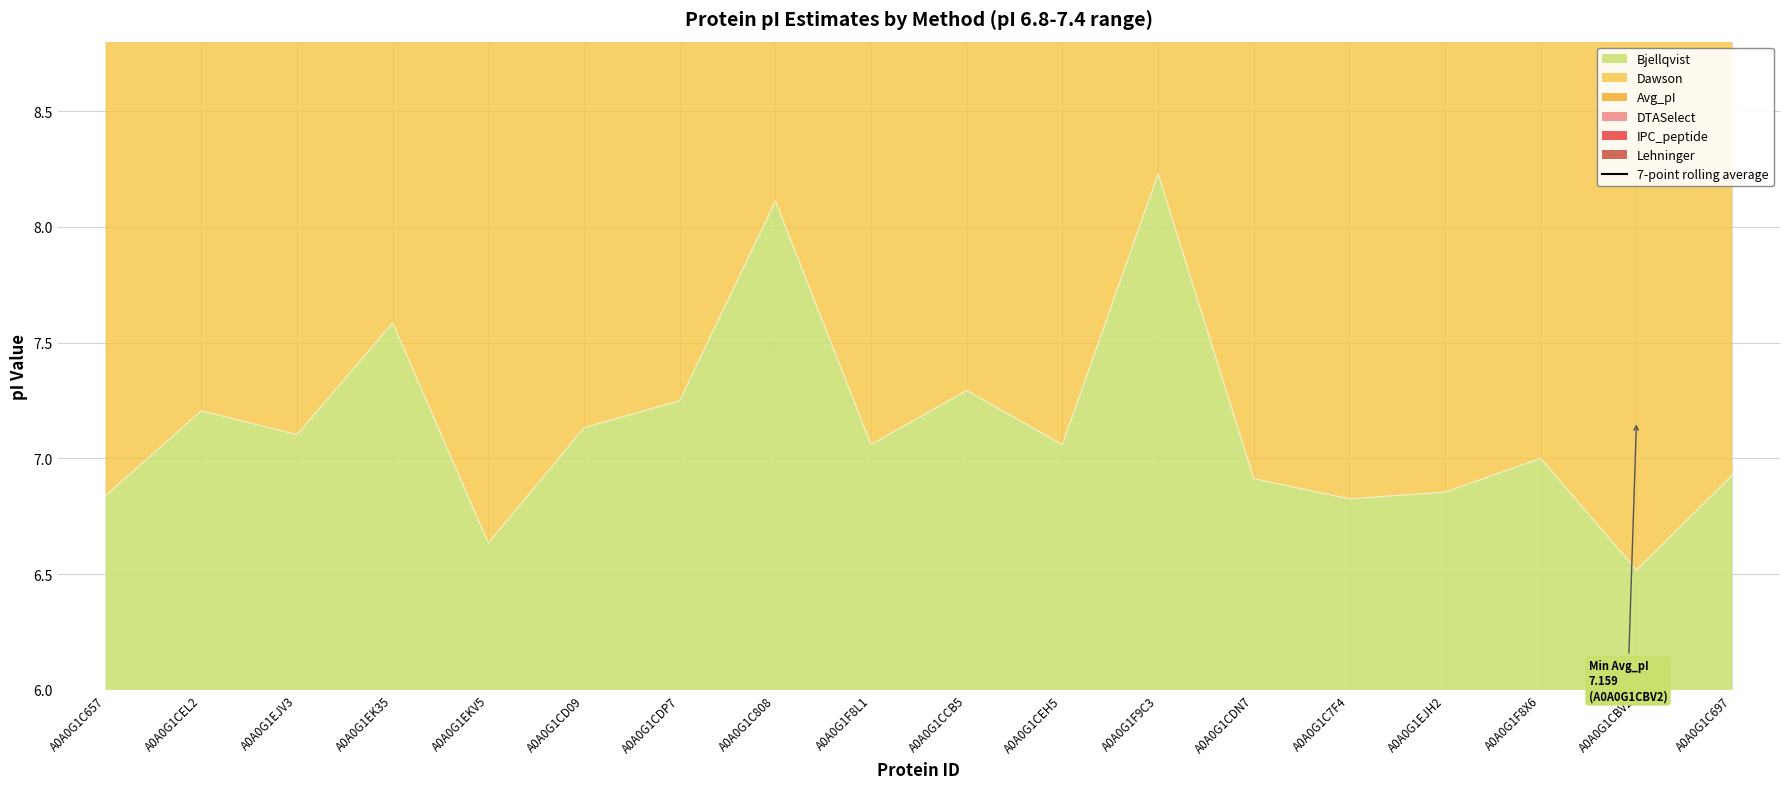

Which category has the lowest value in the Bjellqvist series?

A0A0G1CBV2